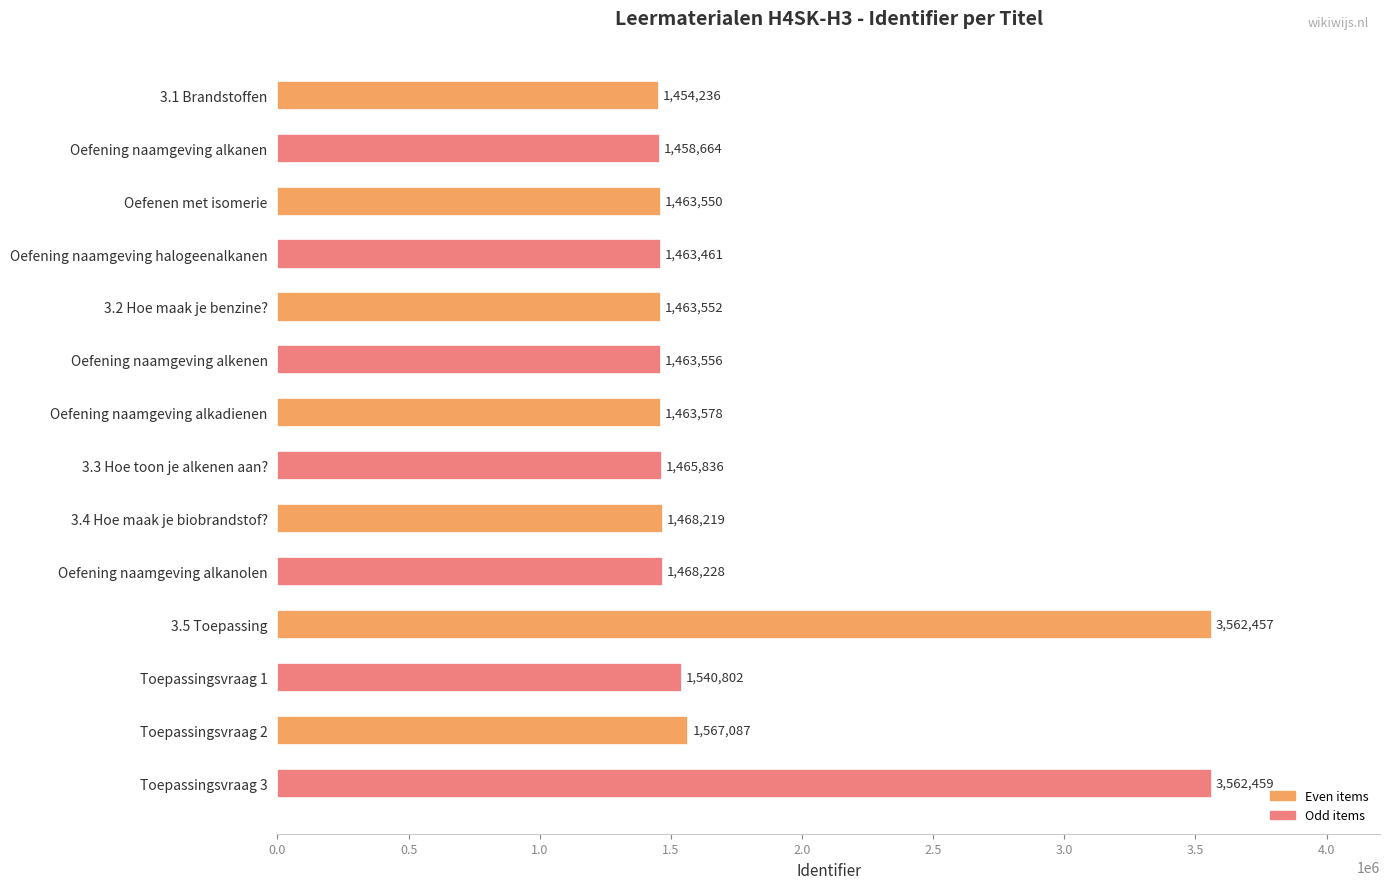

True or false: the data shows 1463550 at Oefenen met isomerie.

True